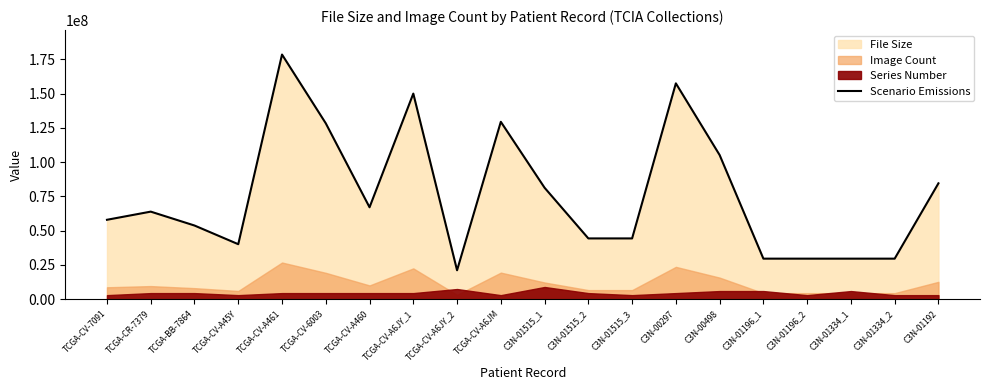

True or false: the data shows 60946794 at TCGA-CV-A6JM.

False